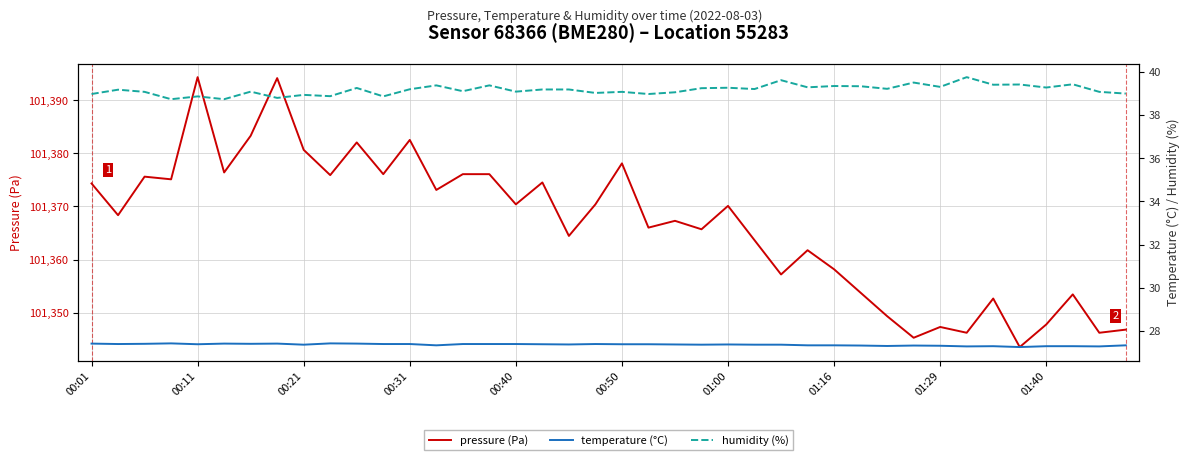

The pressure (Pa) series shows 162492.1 at 01:29. True or false?

False